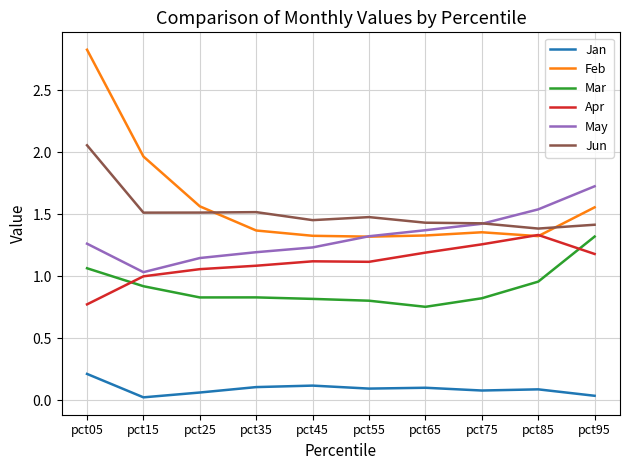

What is the difference between the second highest and second lowest values in the Mar series?

0.3